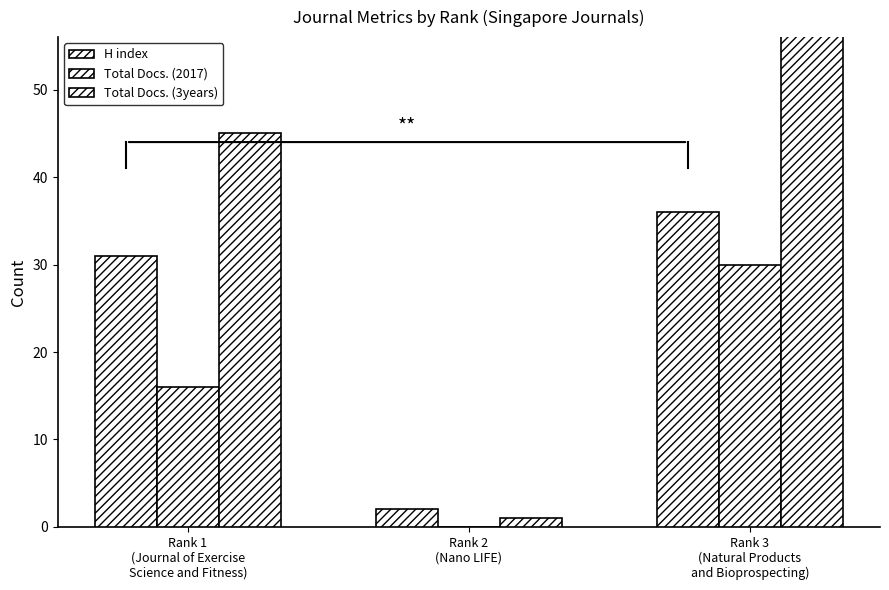

At which category is the sum across all series the highest?

Rank 3
(Natural Products
and Bioprospecting)